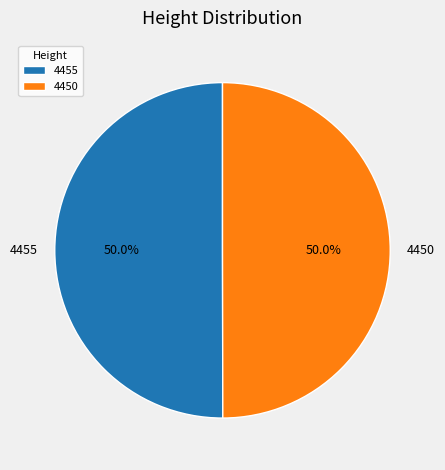

Combined, do 4455 and 4450 account for over 50%?

Yes